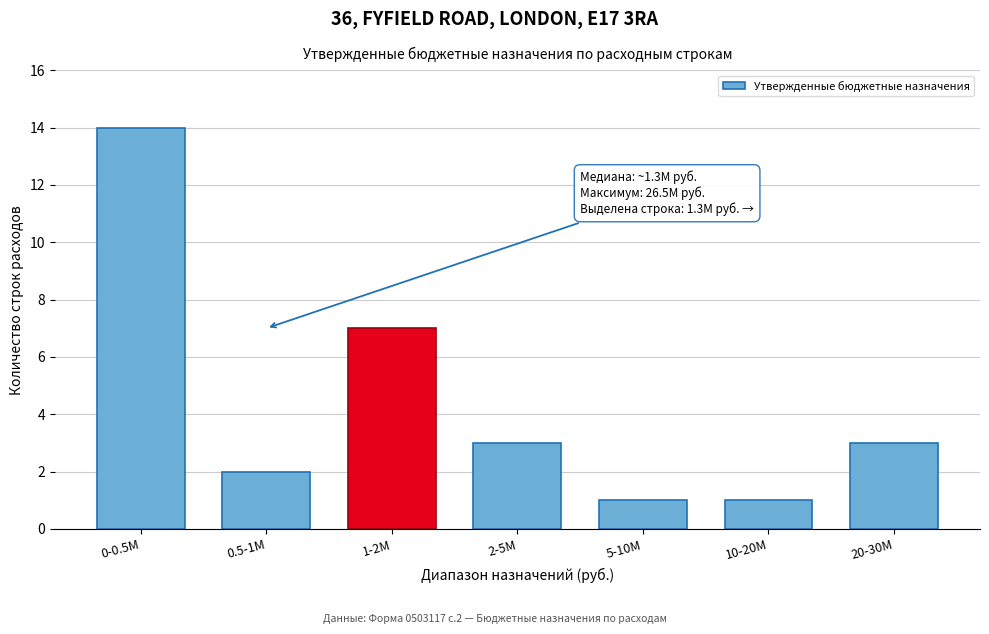

Reading left to right, what are all the values shown in this chart?

14	2	7	3	1	1	3